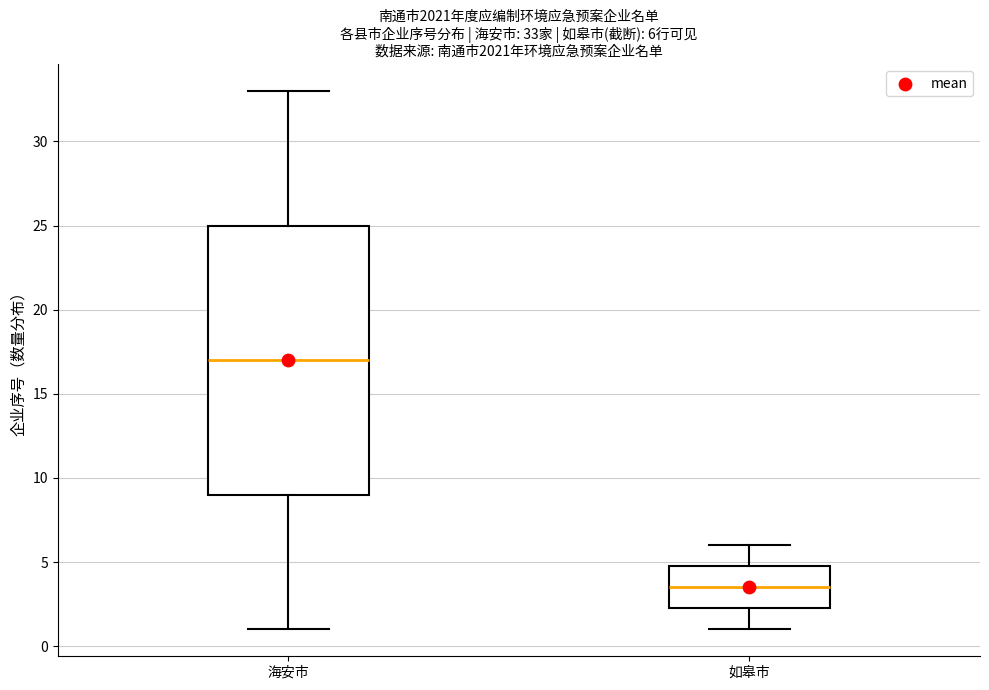

Which box's median line is the lowest?

如皋市